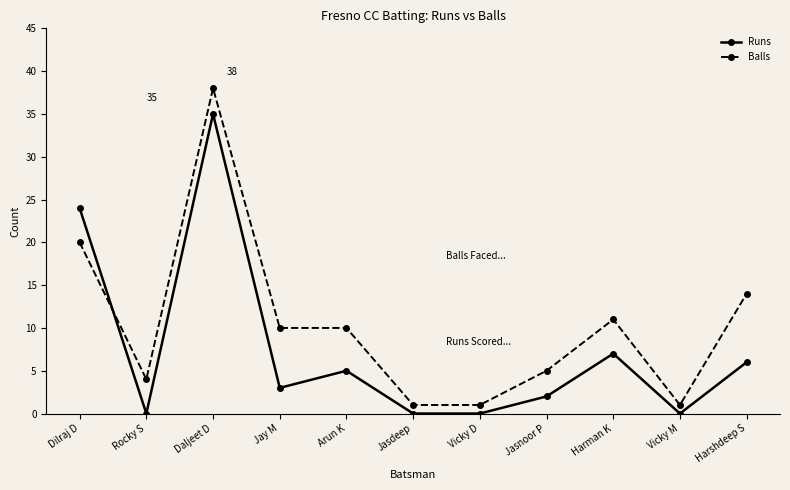

Is it true that Runs equals 3 at Jay M?

True